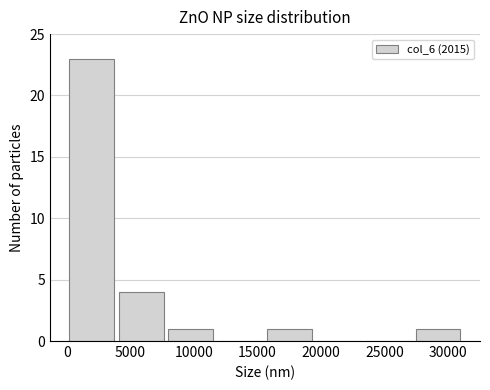

Over which range of the x-axis is the bar tallest?

0 to 4000